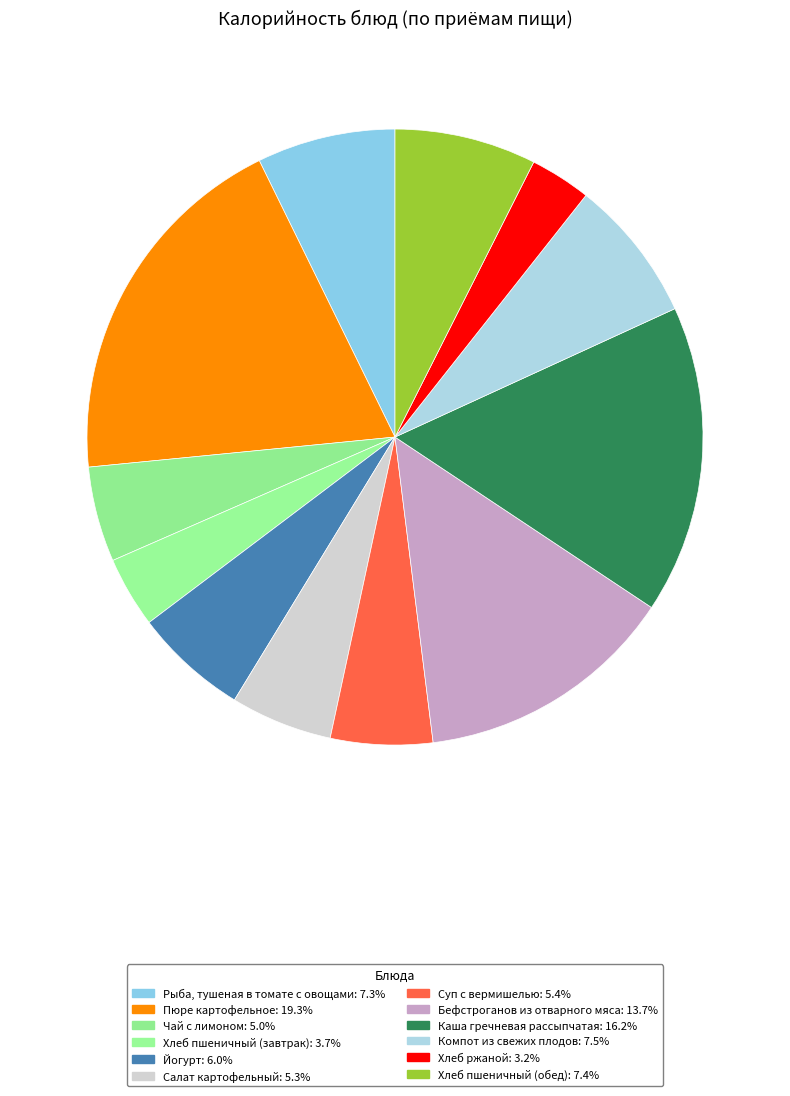

Between Йогурт and Салат картофельный, which is larger?

Йогурт